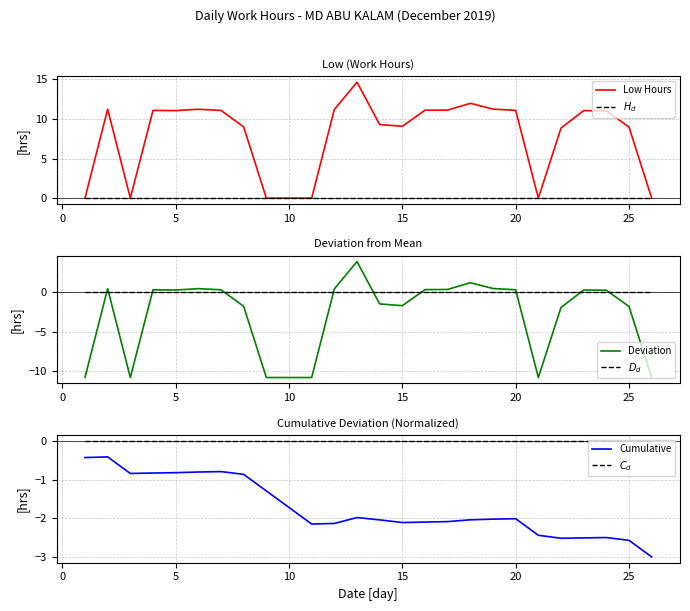

True or false: $D_d$ has more than 2 points higher than both neighbors.

False